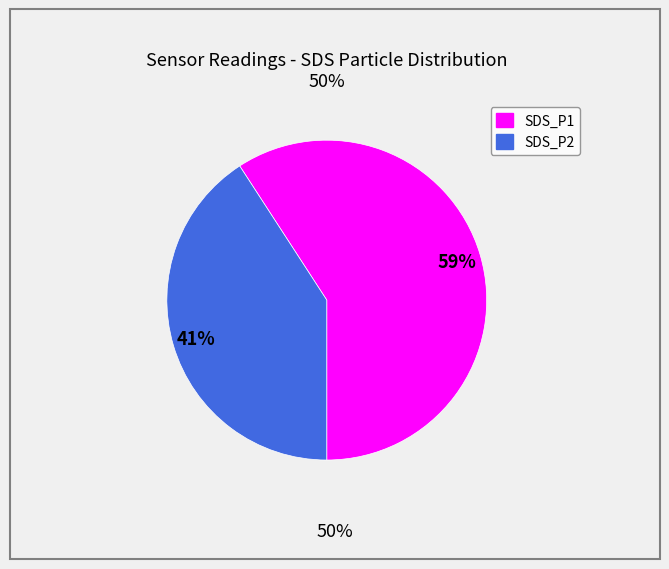

To the nearest percent, what portion does SDS_P2 represent?

41%